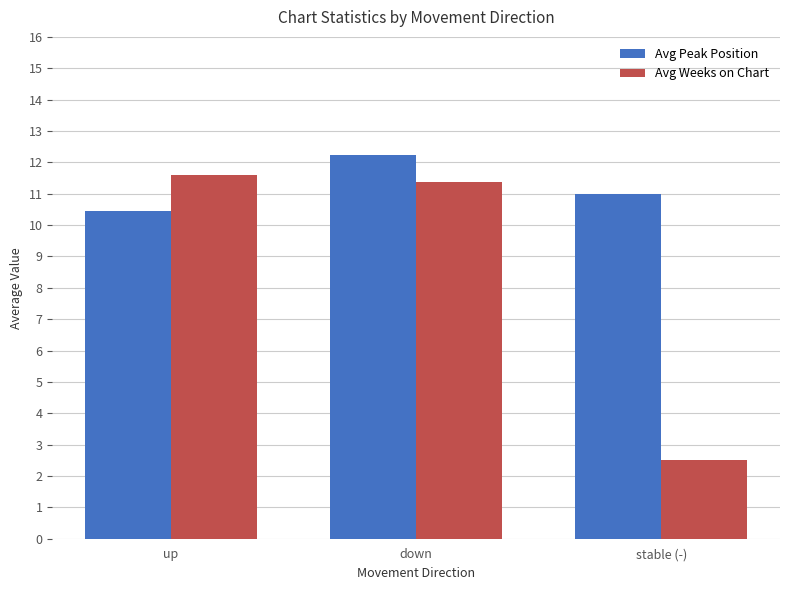

Which series has the largest total across all categories?

Avg Peak Position